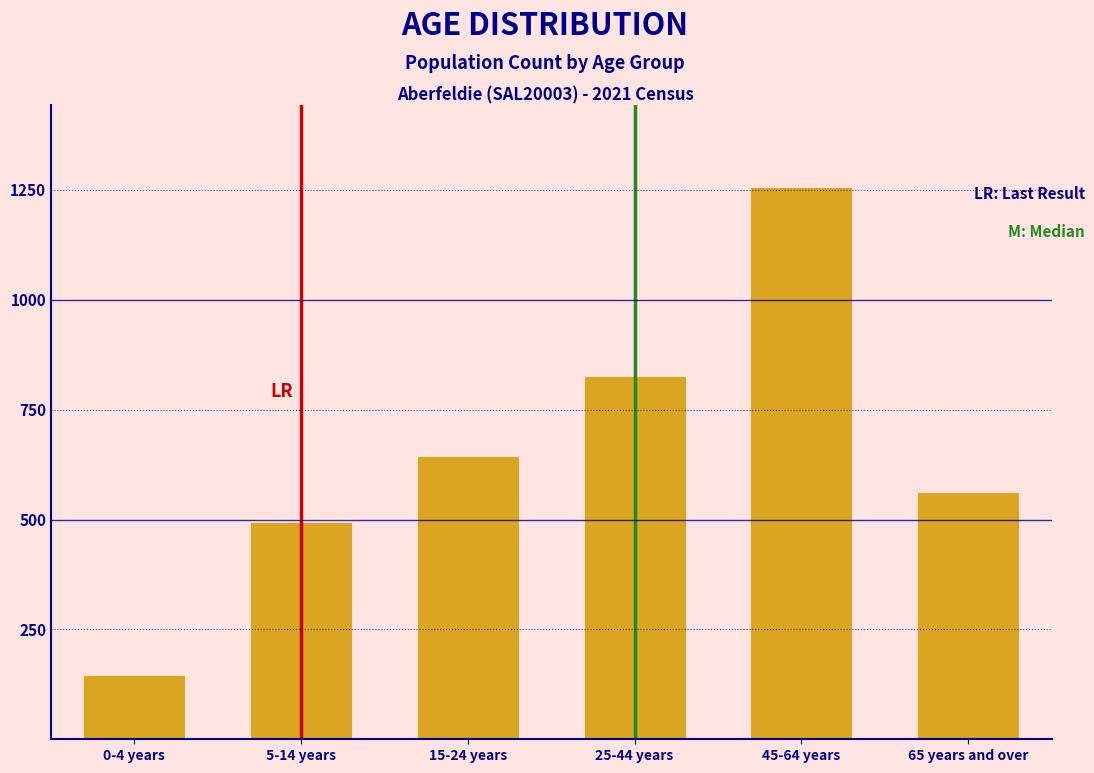

Reading right to left, list all the values displayed in this chart.

560	1255	825	642	491	144